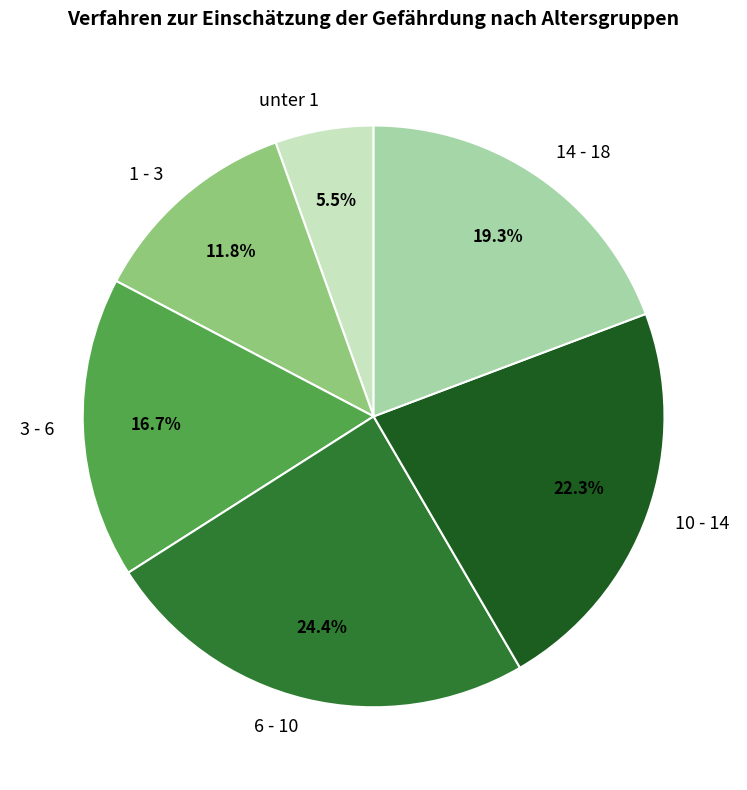

Is the sum of 14 - 18 and 6 - 10 greater than half?

No